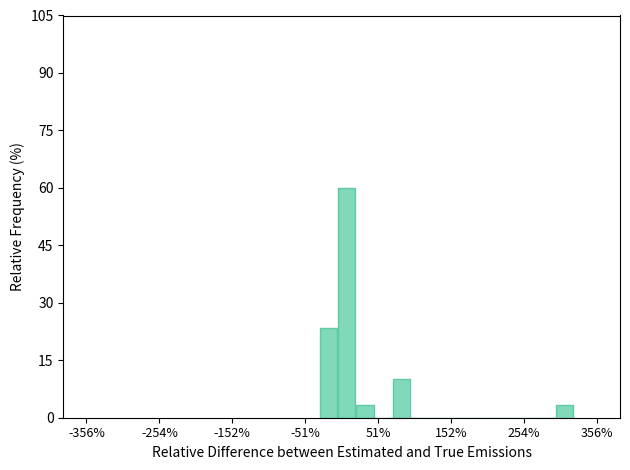

Read against the x-axis, roughly where is the centre of the tallest bar?

0